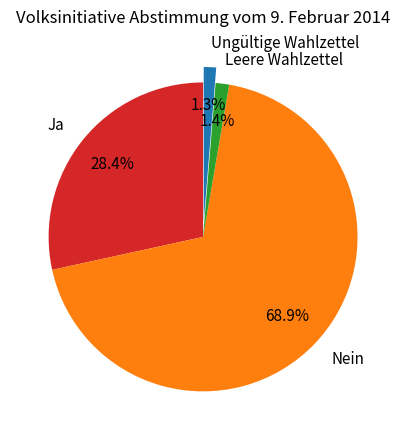

Which category has the biggest portion of the pie?

Nein